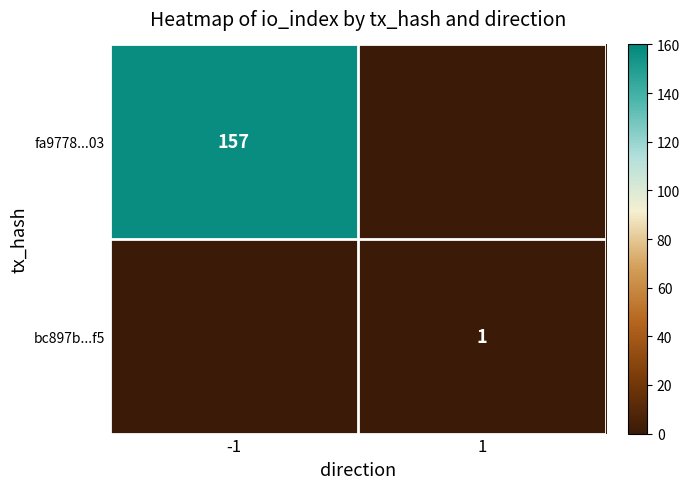

At which category is the sum across all series the highest?

-1